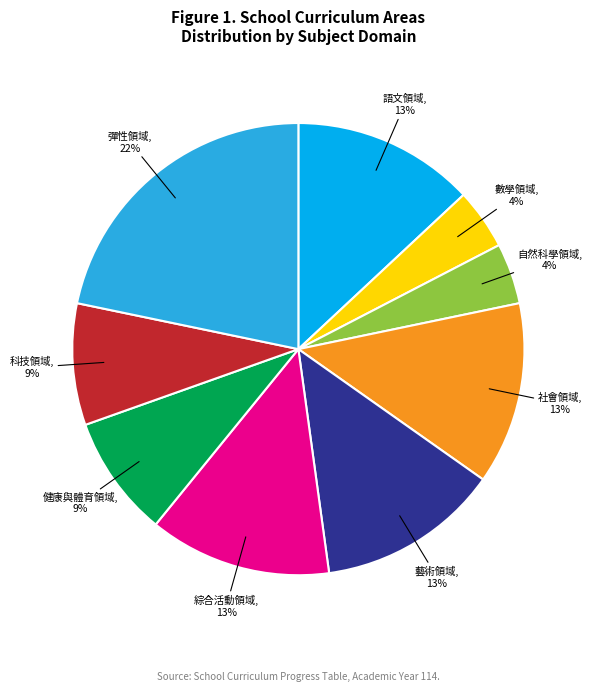

What percentage is the 自然科學領域 slice, to the nearest percent?

4%